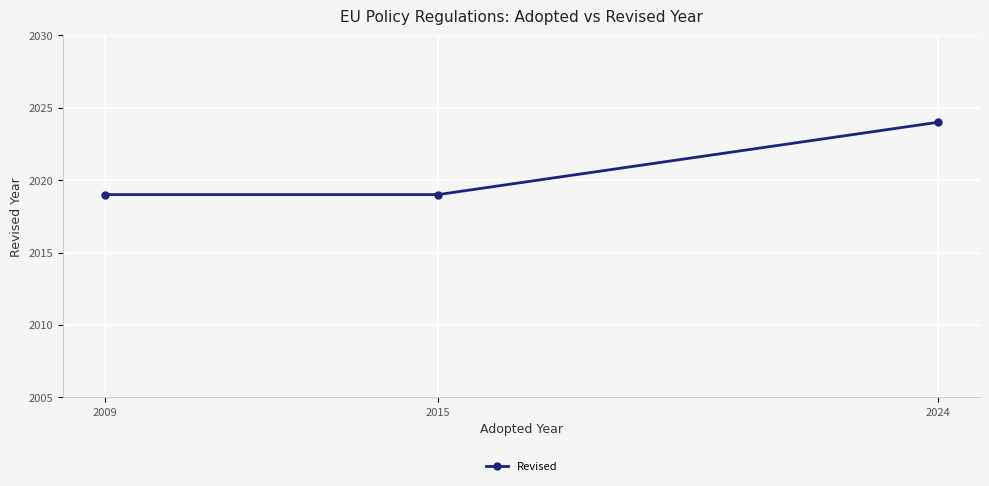

What is the maximum value shown in the chart?

2024